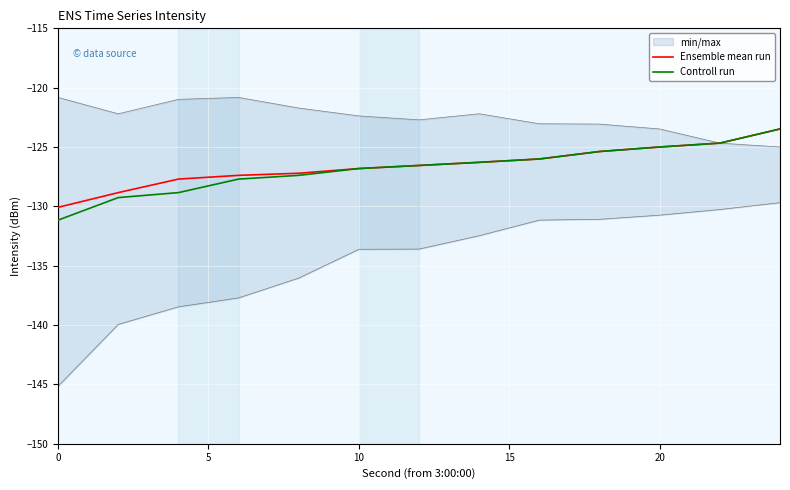

How many lines are shown in the chart?

2